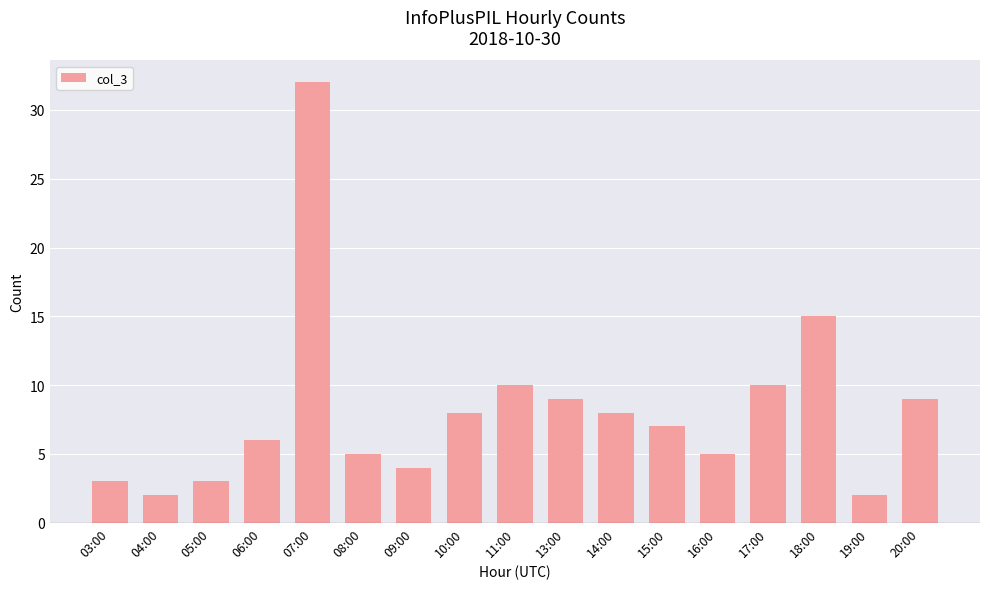

Between 09:00 and 05:00, which is larger?

09:00